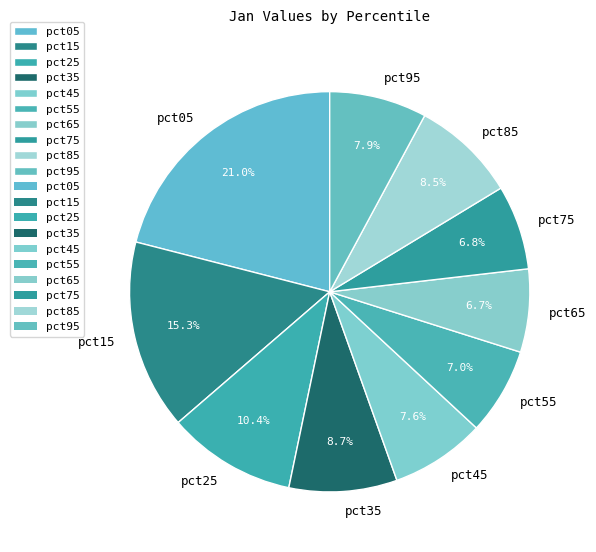

Does any single category account for the majority?

No